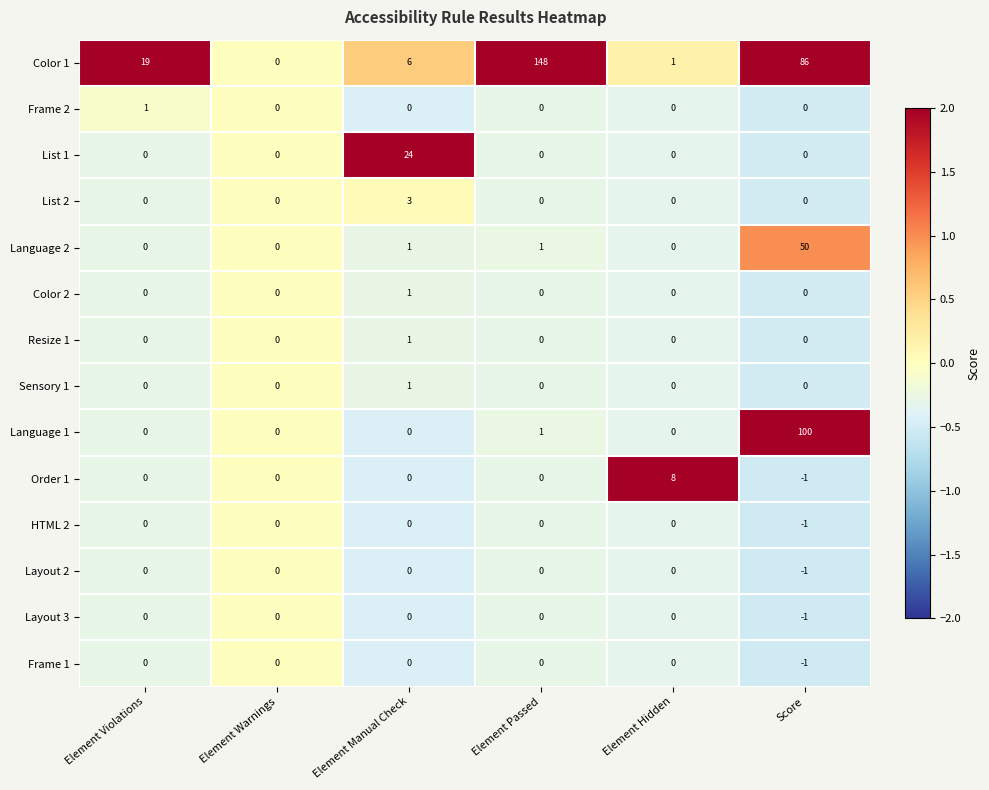

At which category does the chart reach its minimum across all series?

Score